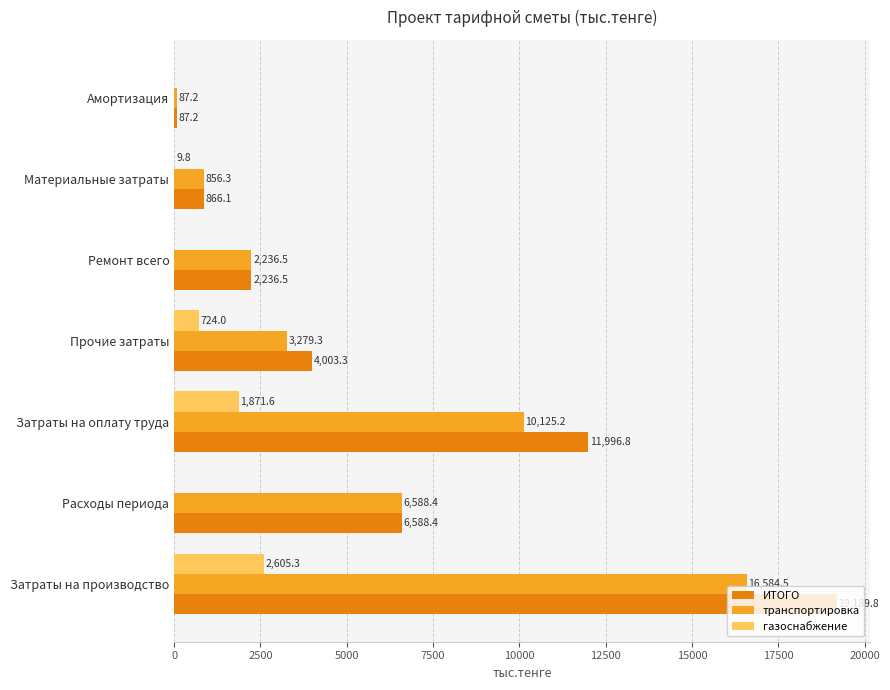

What is the maximum value for транспортировка?

16584.5